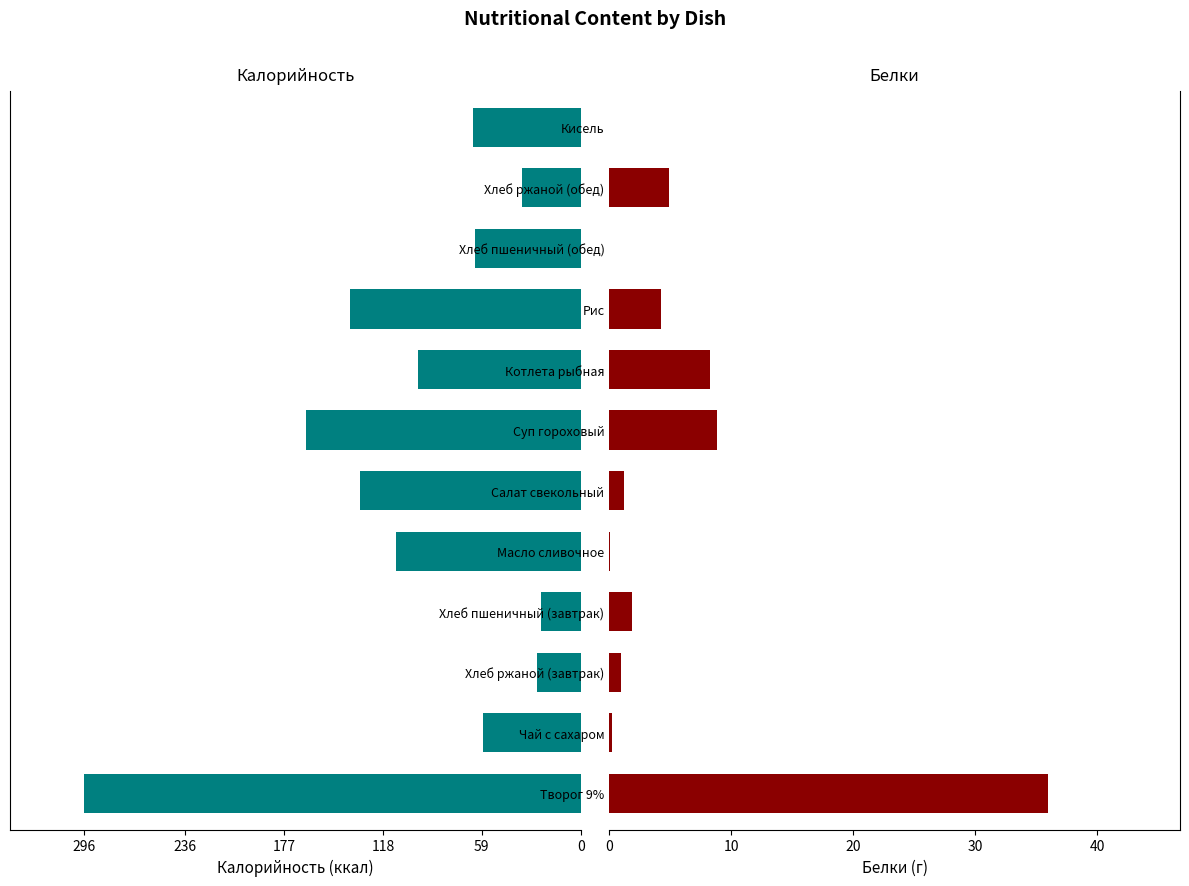

Which has a higher value, Масло сливочное or Чай с сахаром?

Чай с сахаром